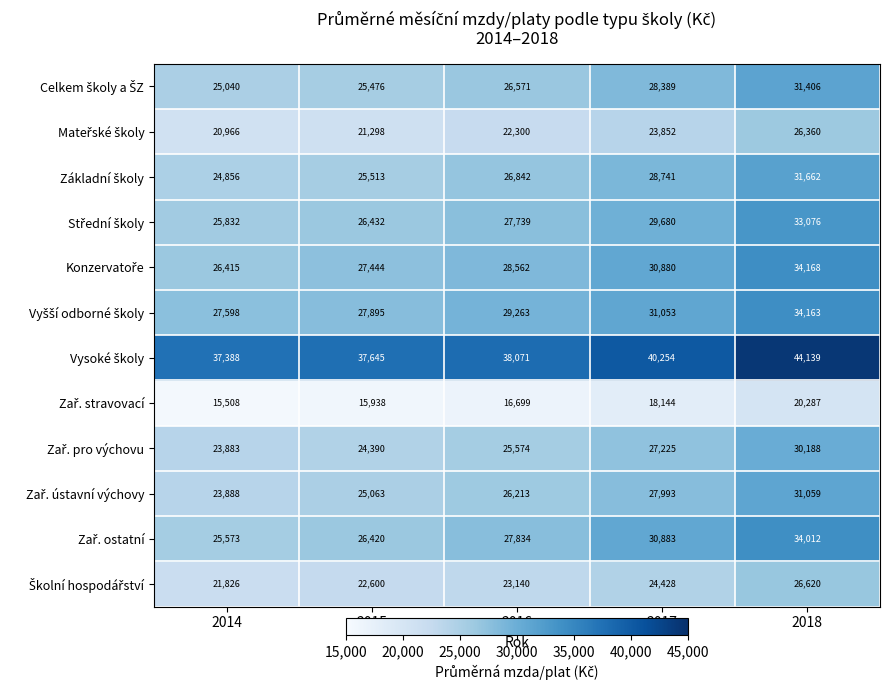

What is the greatest value displayed?

44139